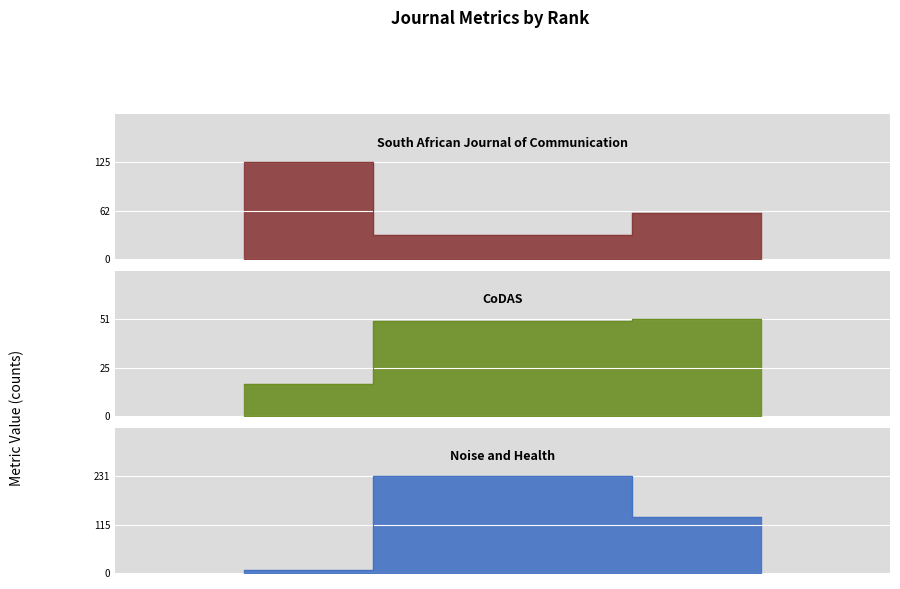

Where does the H index series first go above 59?

1